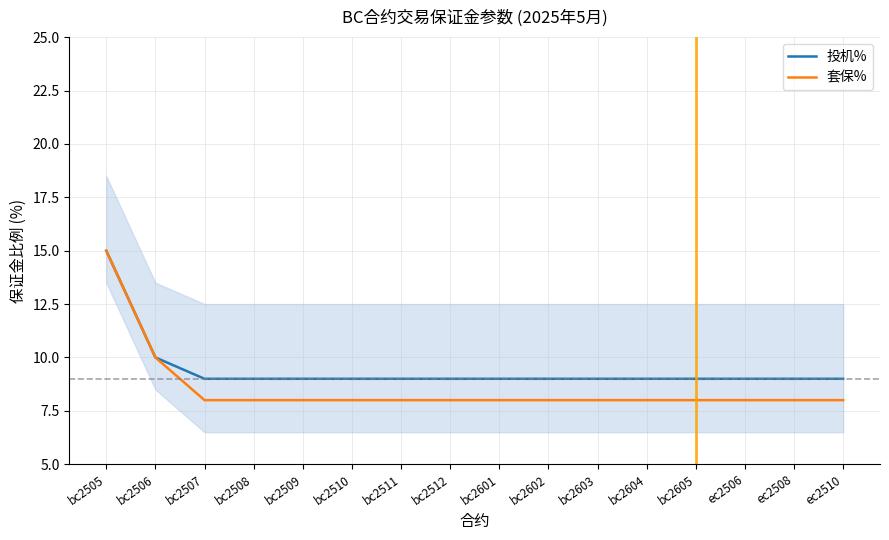

What is the sum of the 套保% values at ec2510 and bc2505?

23